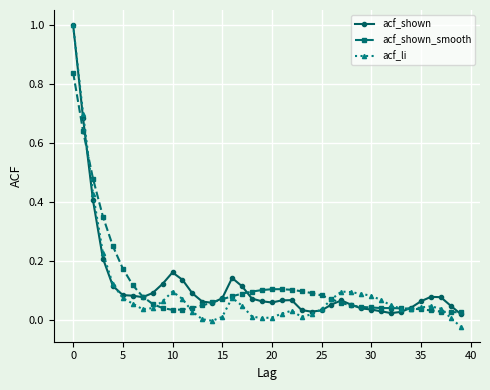

True or false: acf_shown has more than 2 interior local peaks.

True